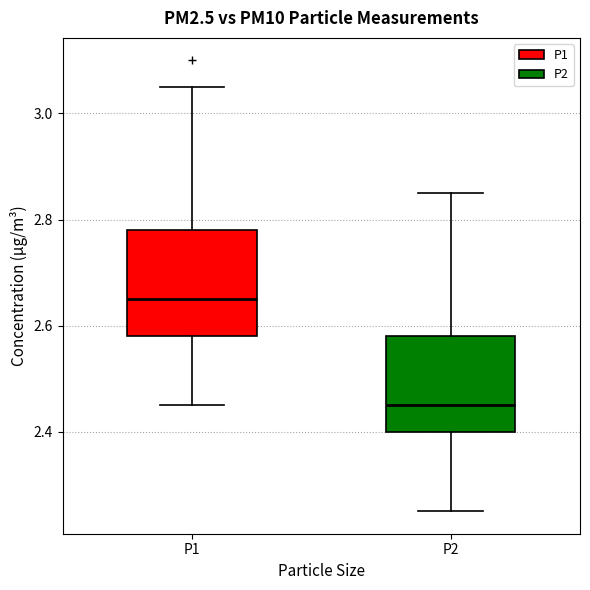

Reading left to right, transcribe this box plot: for each box, give where its median line is, the range the box spans, and where its two whiskers end, as read against the y-axis. The values are not printed on the chart, so give them approximately, as read against the axis.

P1: median 2.66, box 2.58 to 2.78, whiskers 2.46 to 3.06
P2: median 2.46, box 2.40 to 2.58, whiskers 2.26 to 2.86